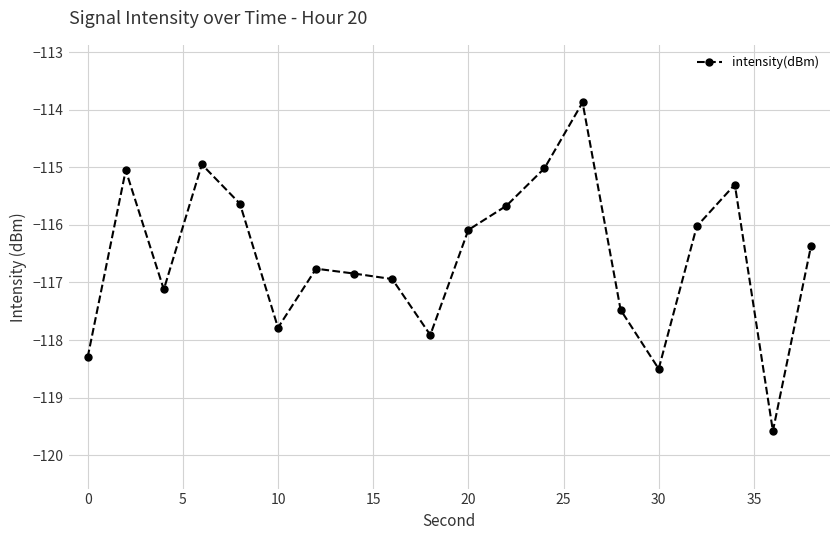

What is the value of the 12th point from the left?

-115.7